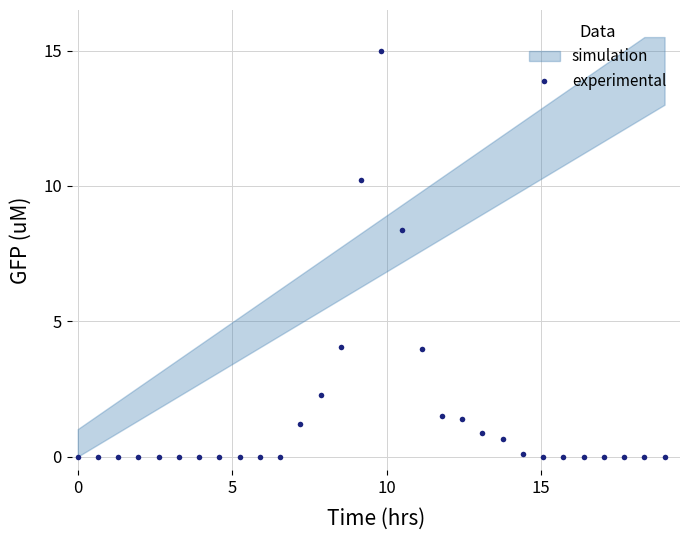

Is this an area chart (filled region under the line)?

No